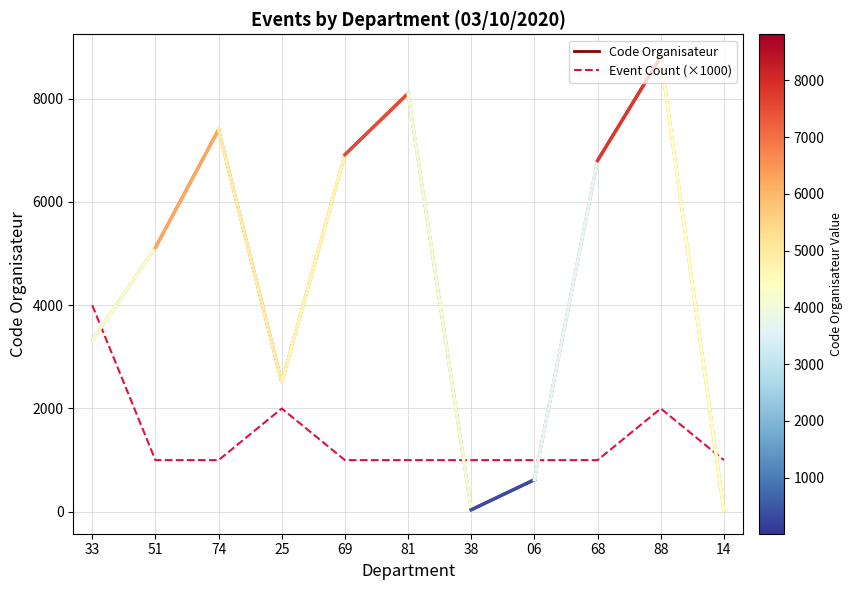

Is it true that Code Organisateur equals 8104 at 81?

True